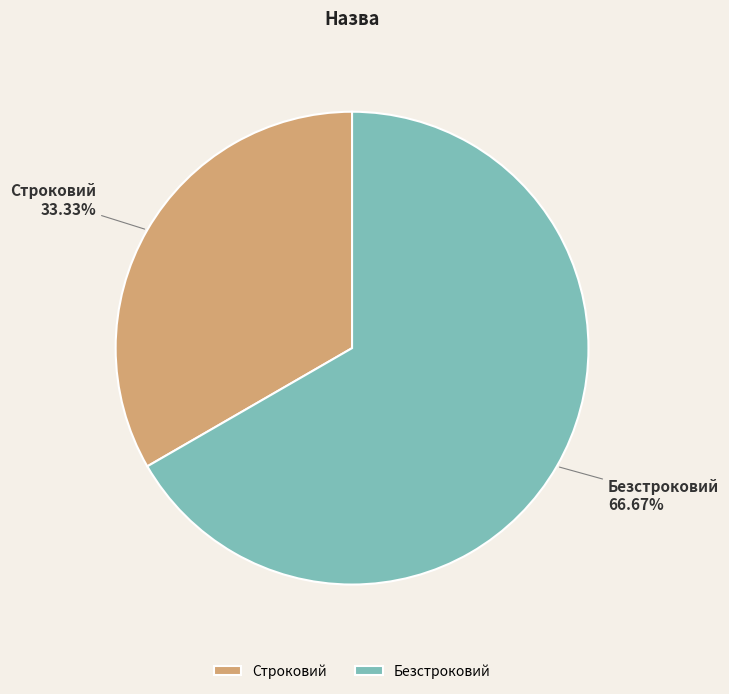

Which has a higher value, Строковий or Безстроковий?

Безстроковий